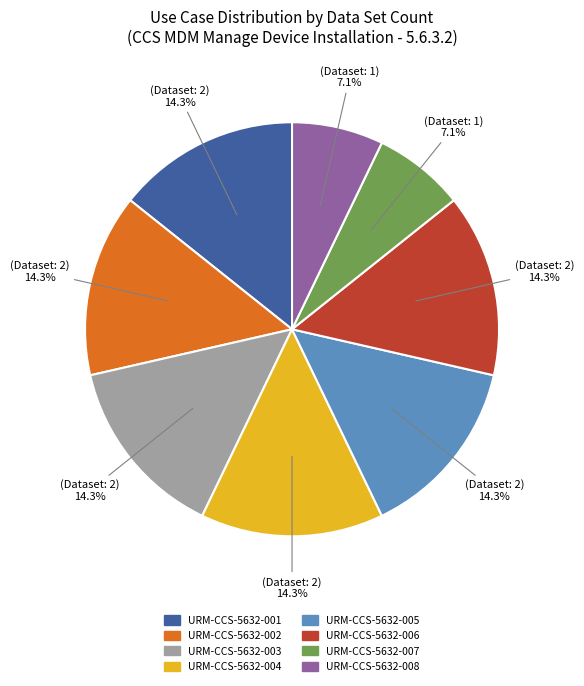

Is URM-CCS-5632-001 the majority of the pie?

No